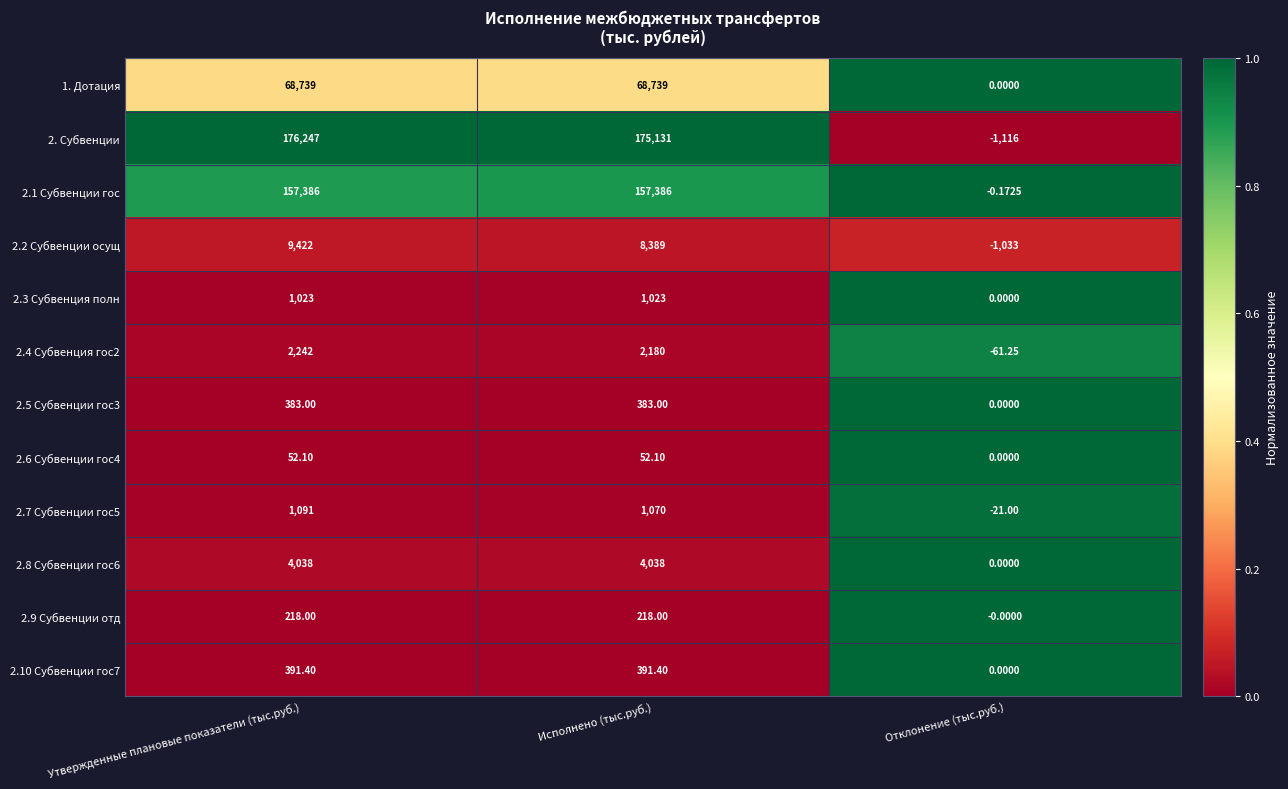

List the series in order of their peak value, lowest first.

2.6 Субвенции гос4, 2.9 Субвенции отд, 2.5 Субвенции гос3, 2.10 Субвенции гос7, 2.3 Субвенция полн, 2.7 Субвенции гос5, 2.4 Субвенция гос2, 2.8 Субвенции гос6, 2.2 Субвенции осущ, 1. Дотация, 2.1 Субвенции гос, 2. Субвенции